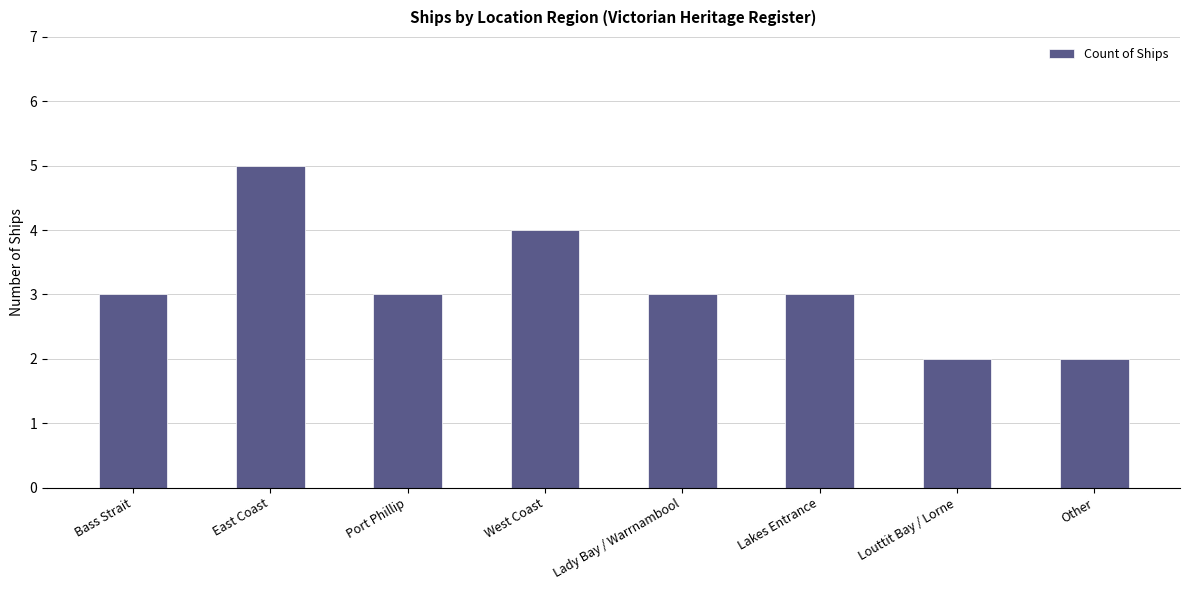

How many bars are there in total?

8